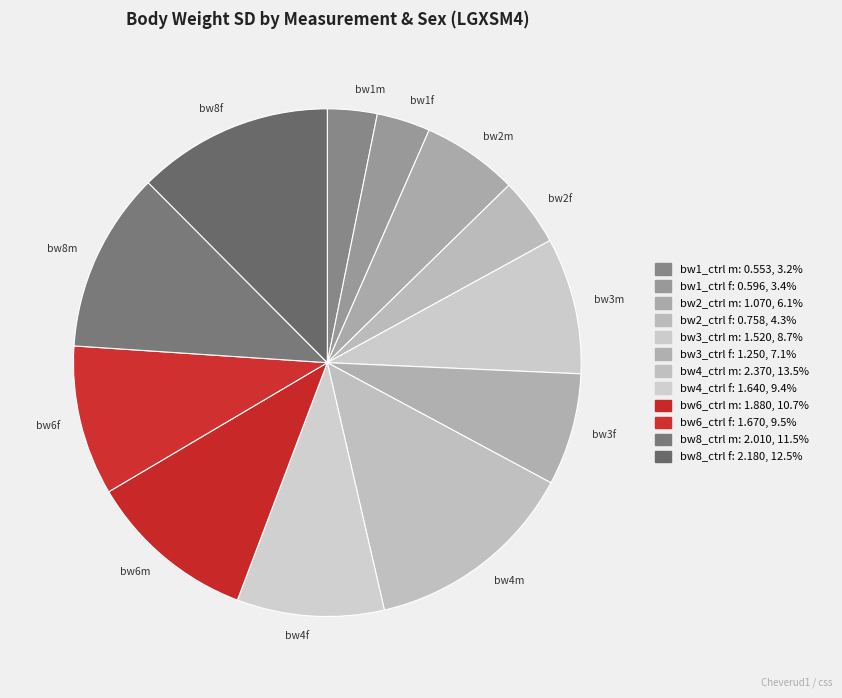

Rank the categories by value from lowest to highest.

bw1_ctrl m, bw1_ctrl f, bw2_ctrl f, bw2_ctrl m, bw3_ctrl f, bw3_ctrl m, bw4_ctrl f, bw6_ctrl f, bw6_ctrl m, bw8_ctrl m, bw8_ctrl f, bw4_ctrl m